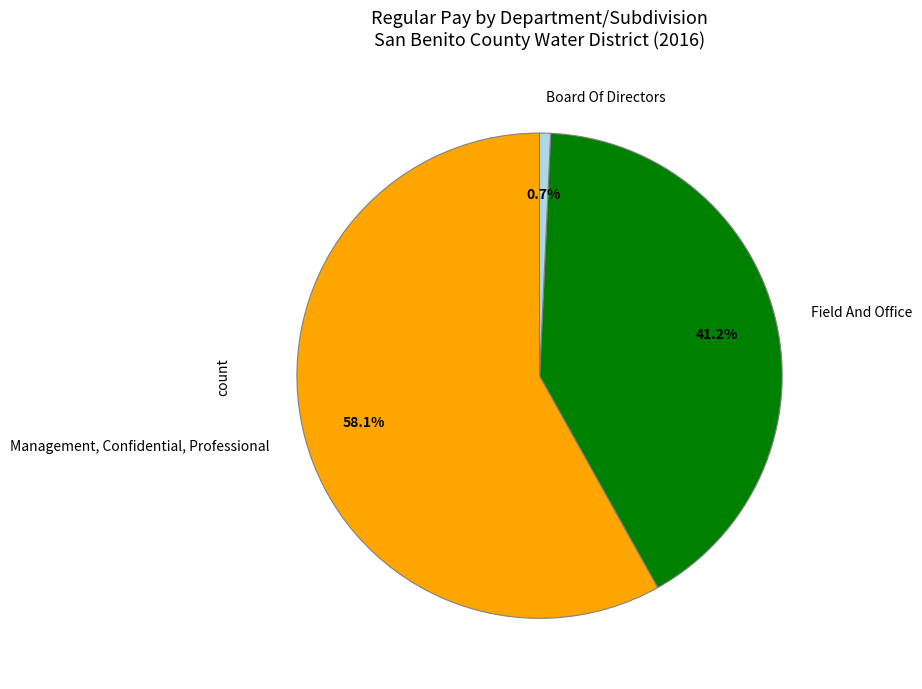

Rank the categories by value from lowest to highest.

Board Of Directors, Field And Office, Management, Confidential, Professional